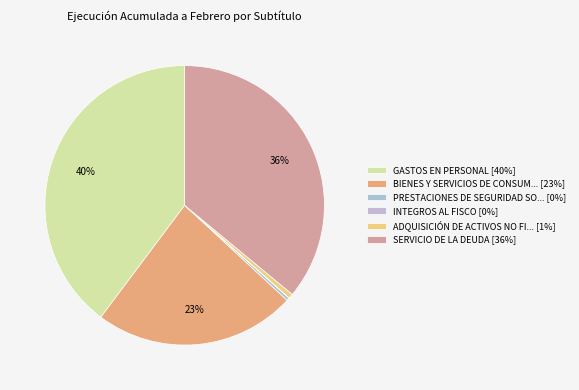

Which slice is the smallest?

INTEGROS AL FISCO